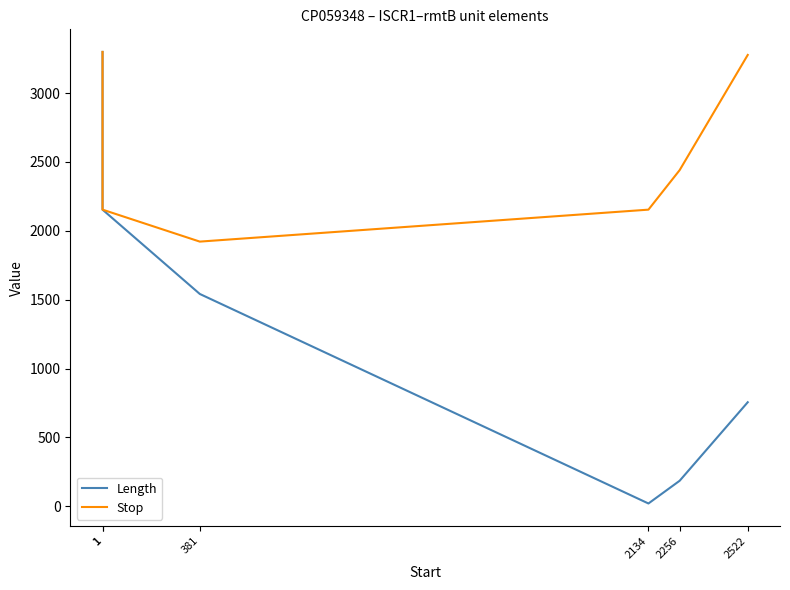

Reading left to right, list all the values displayed in this chart.

Length: 1=3299	1=2154	381=1542	2134=21	2256=186	2522=756
Stop: 1=3299	1=2154	381=1922	2134=2154	2256=2441	2522=3277